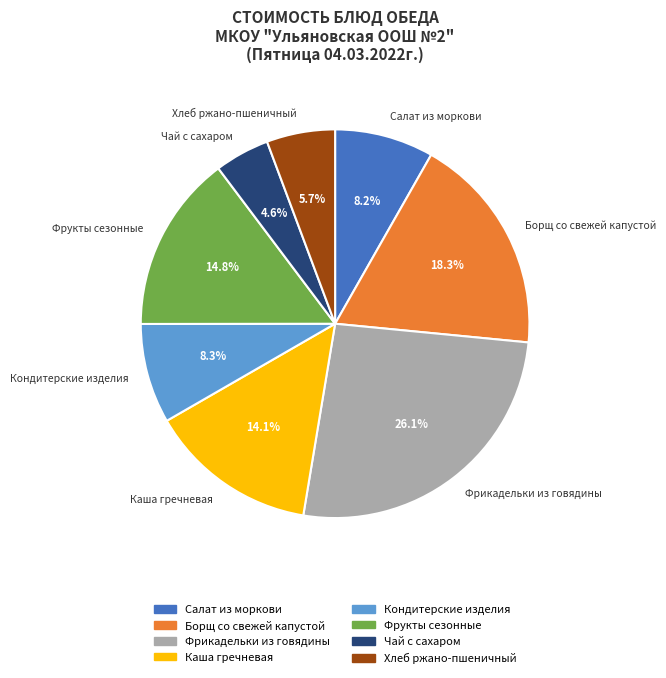

Is there any slice that represents more than half of the pie?

No